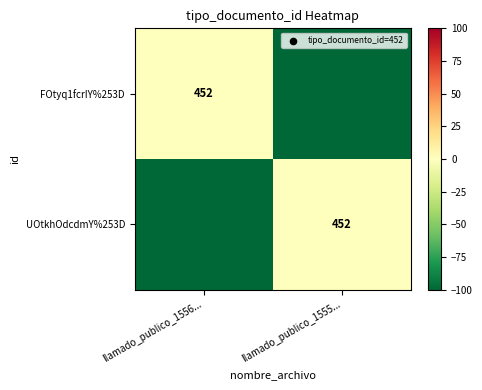

The value of UOtkhOdcdmY%253D at llamado_publico_1555... is 452. True or false?

True